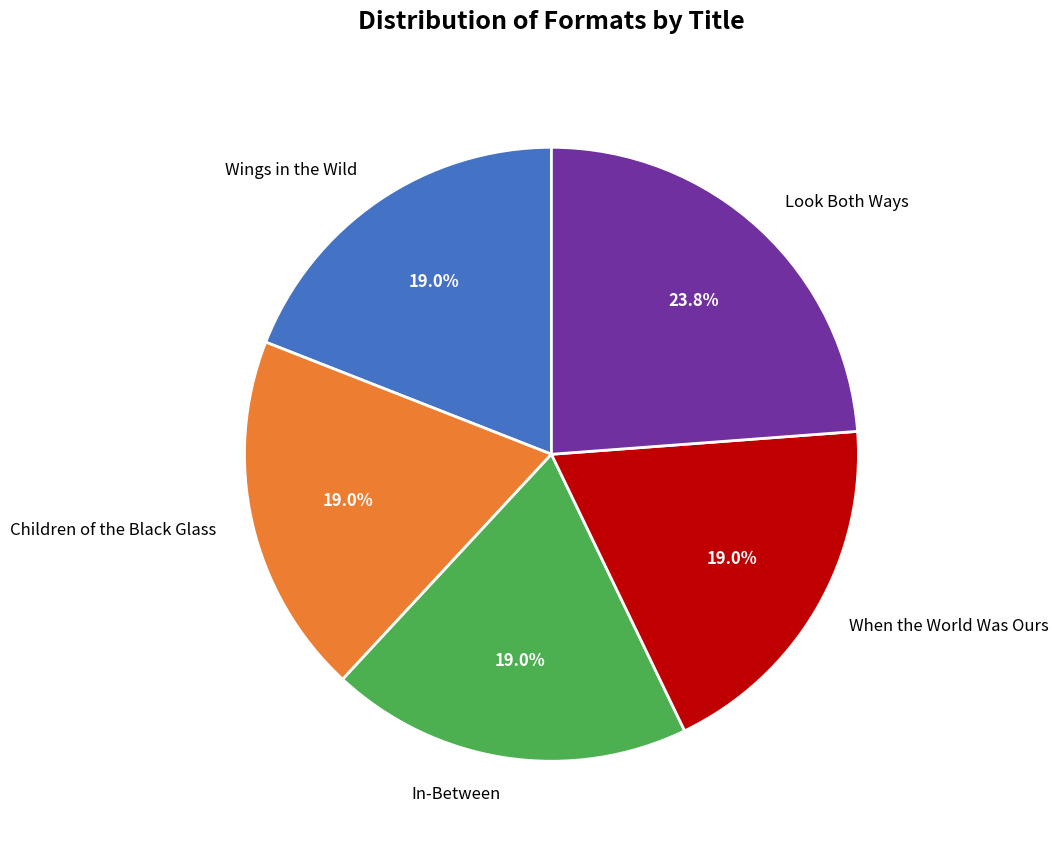

To the nearest percent, what portion does Children of the Black Glass represent?

19%